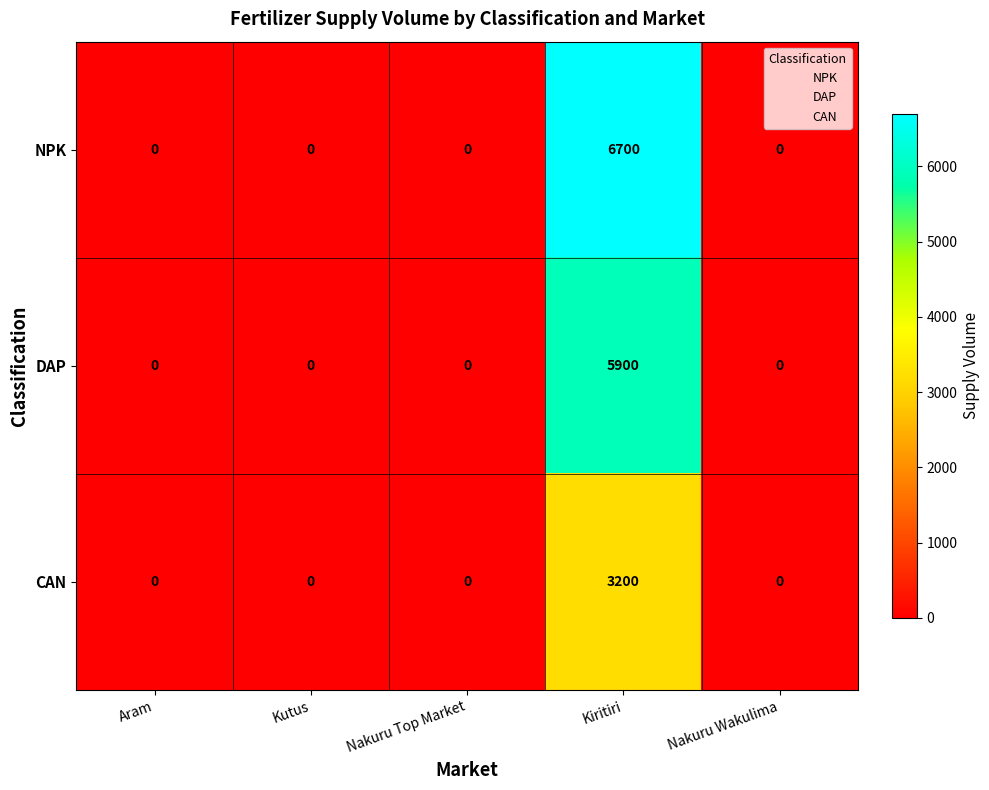

How many values in CAN are above zero?

1